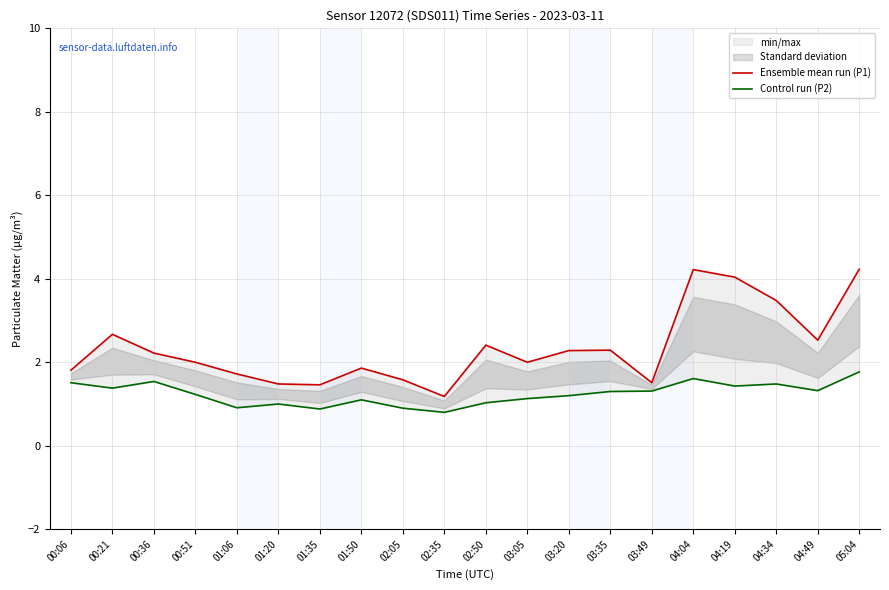

Where is the first local maximum for Ensemble mean run (P1)?

00:21